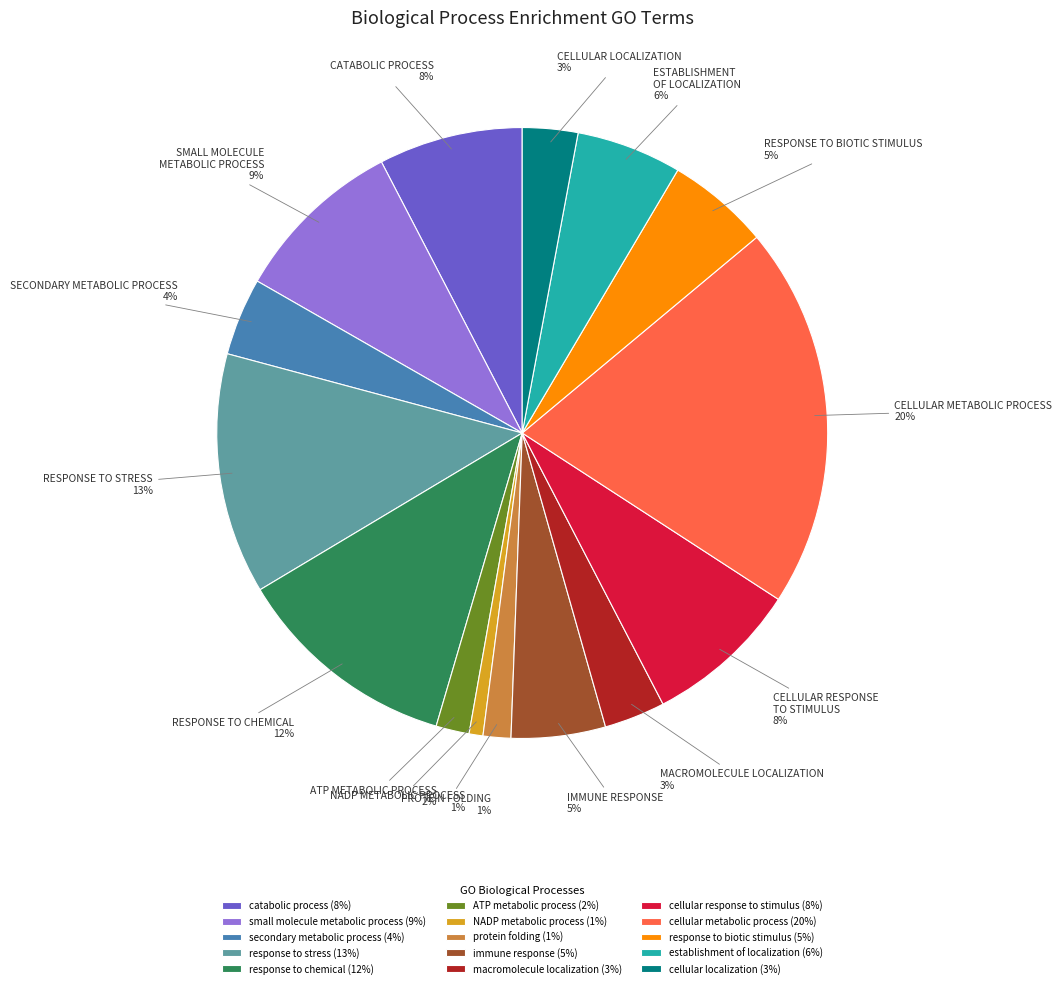

To the nearest percent, what portion does macromolecule localization represent?

3%